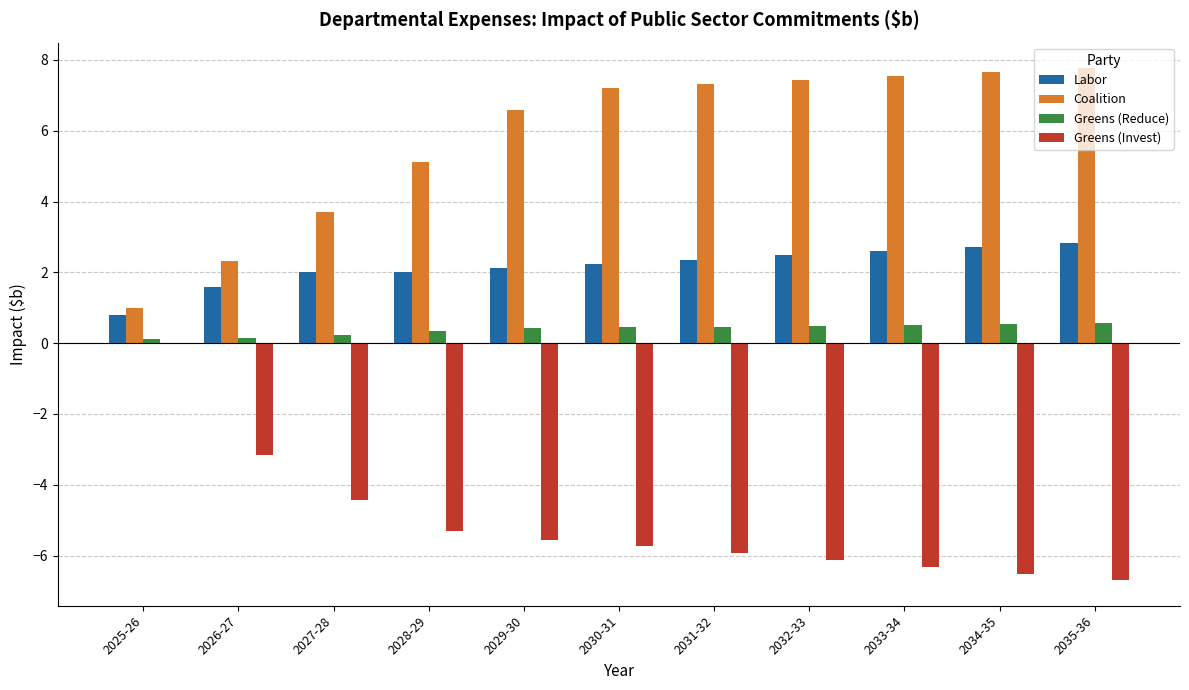

Where is Coalition nearest to the value 4?

2027-28